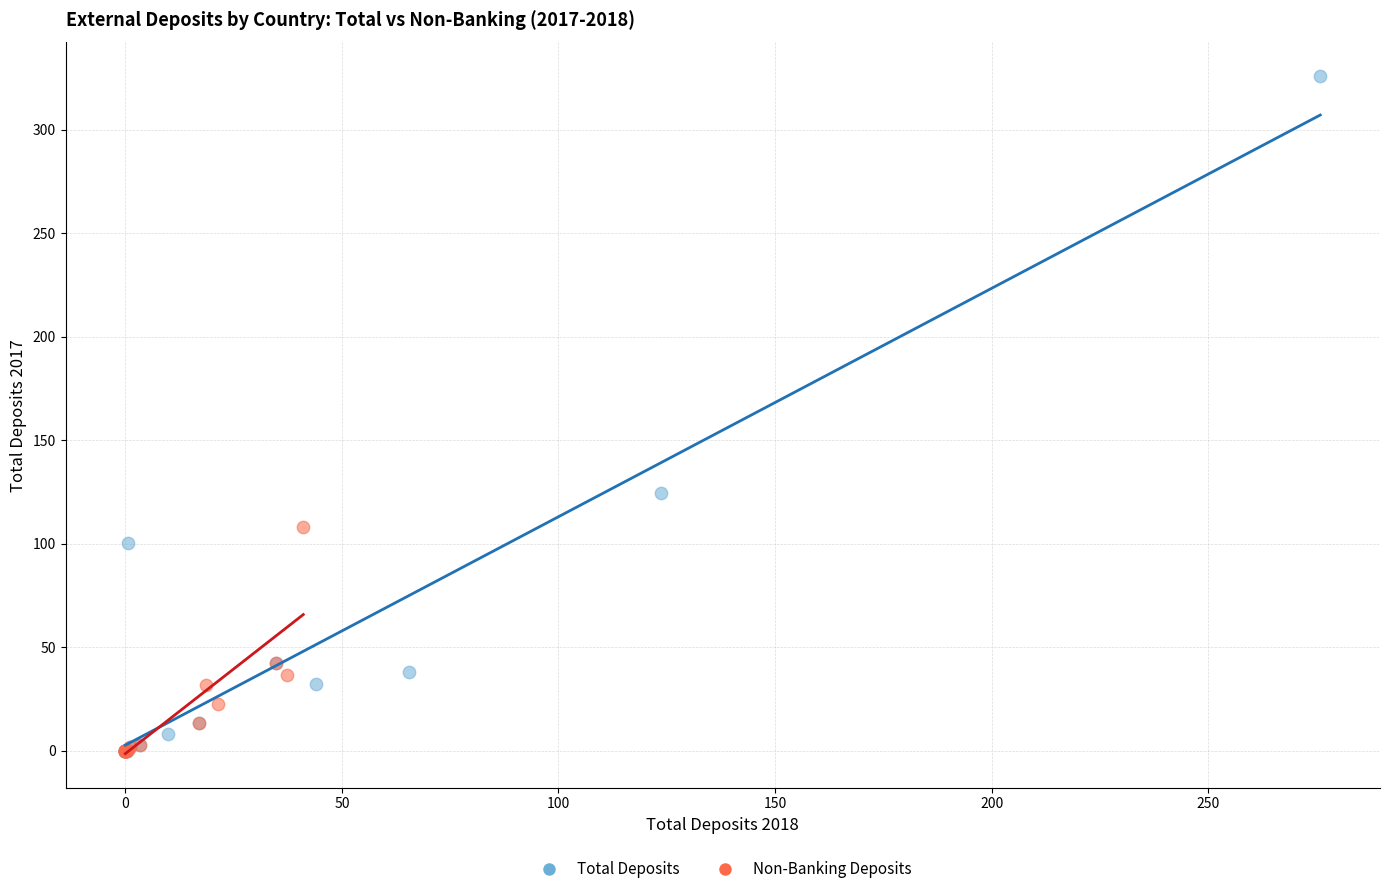

What are all the series names shown in the legend?

Total Deposits, Non-Banking Deposits